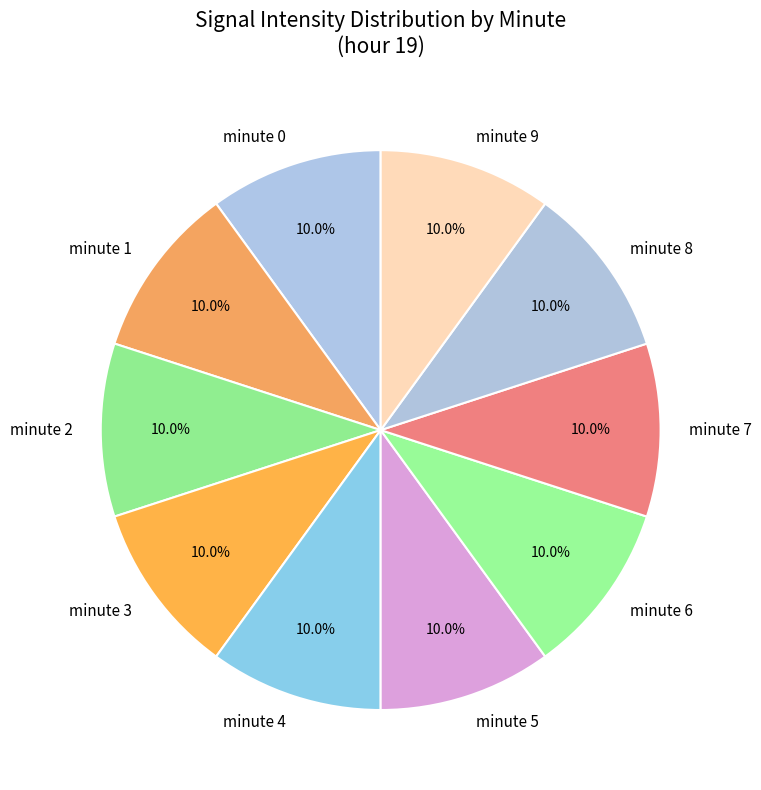

Is minute 2 the majority of the pie?

No